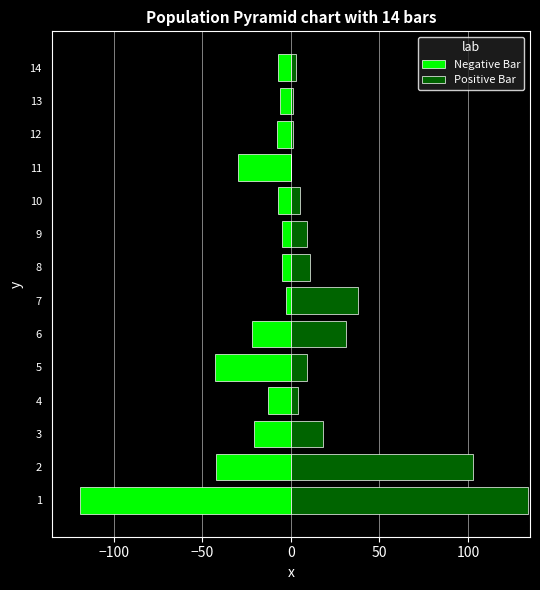

How many data points in Positive Bar are above 9?

6